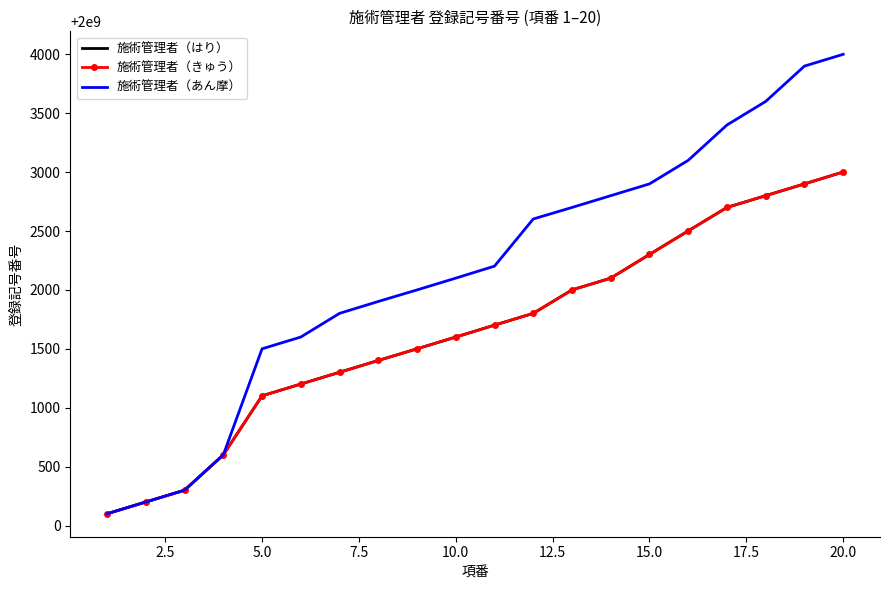

At which label is 施術管理者（はり） closest to 2000001550?

20.0